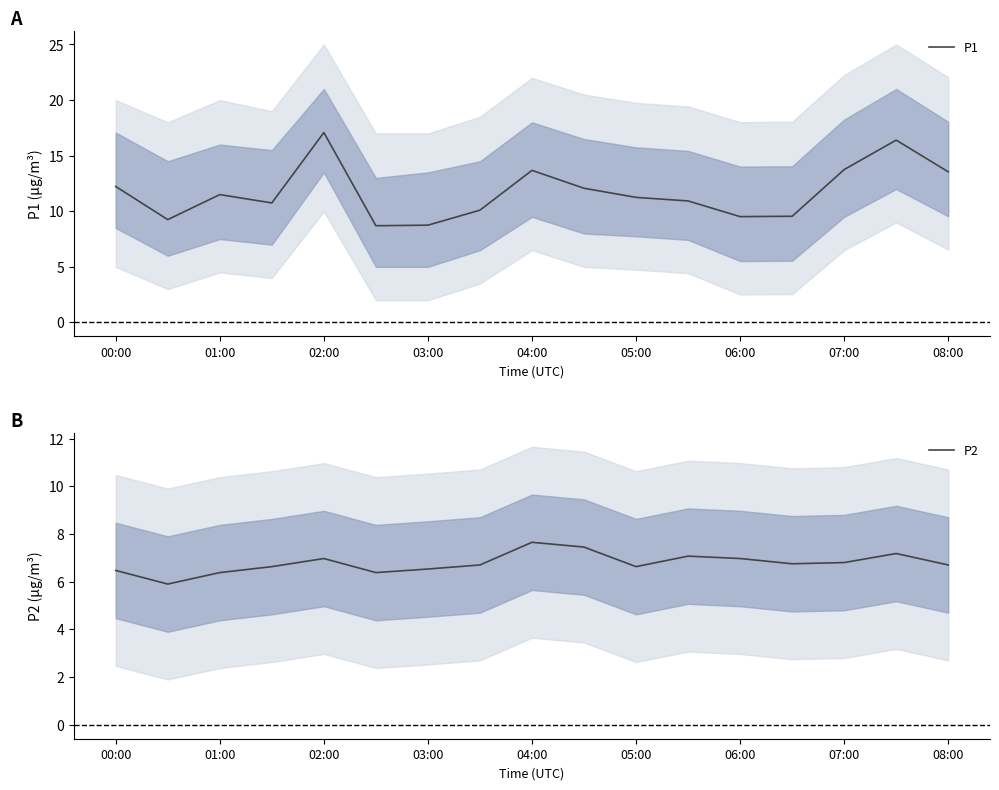

How many lines are shown in the chart?

2